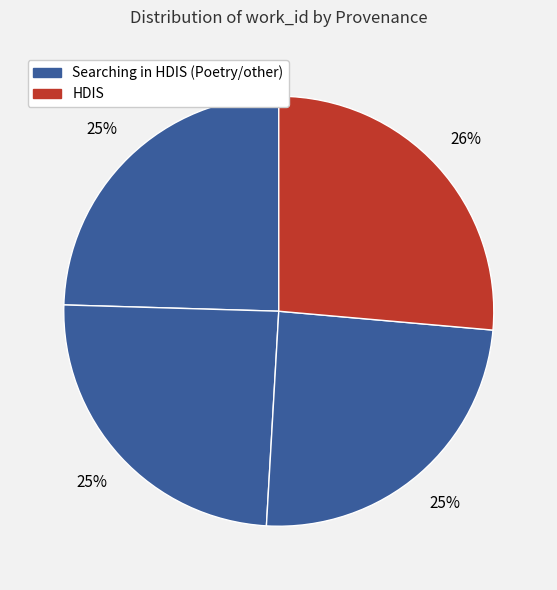

Count the number of slices in the pie.

4